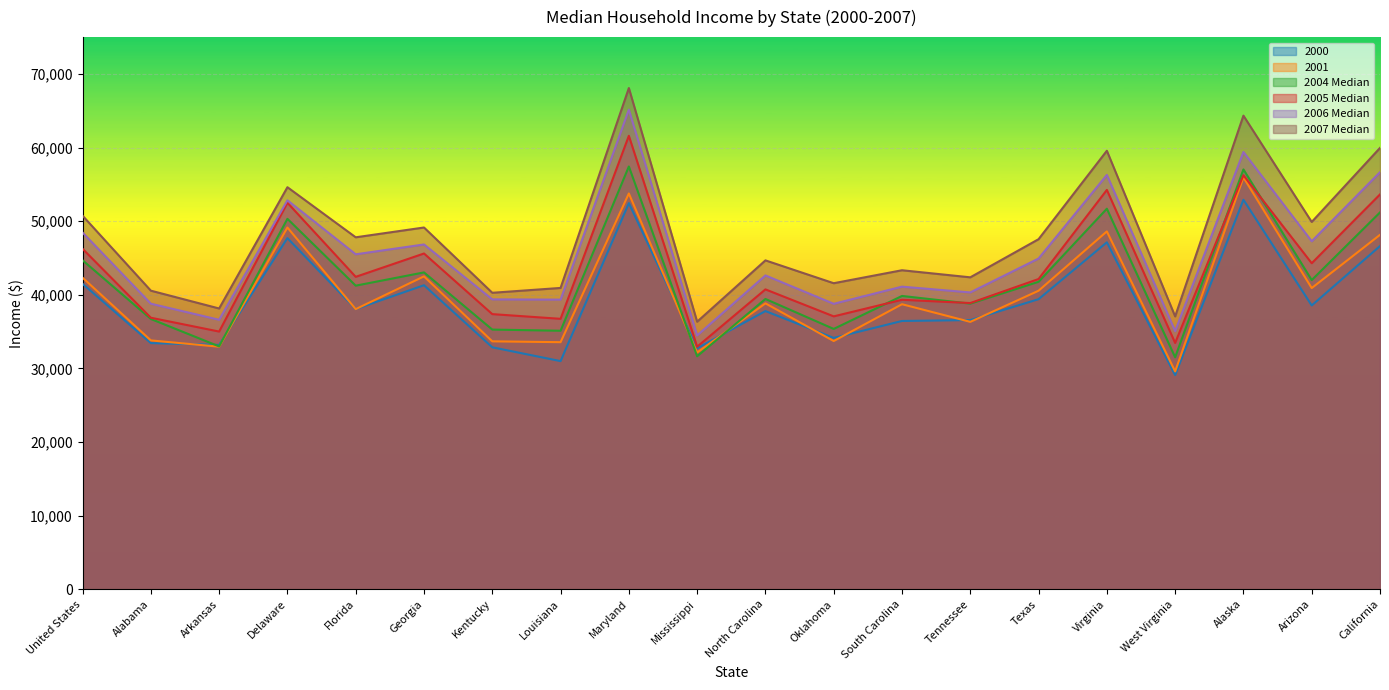

True or false: 2006_Median and 2001 intersect in this chart.

False